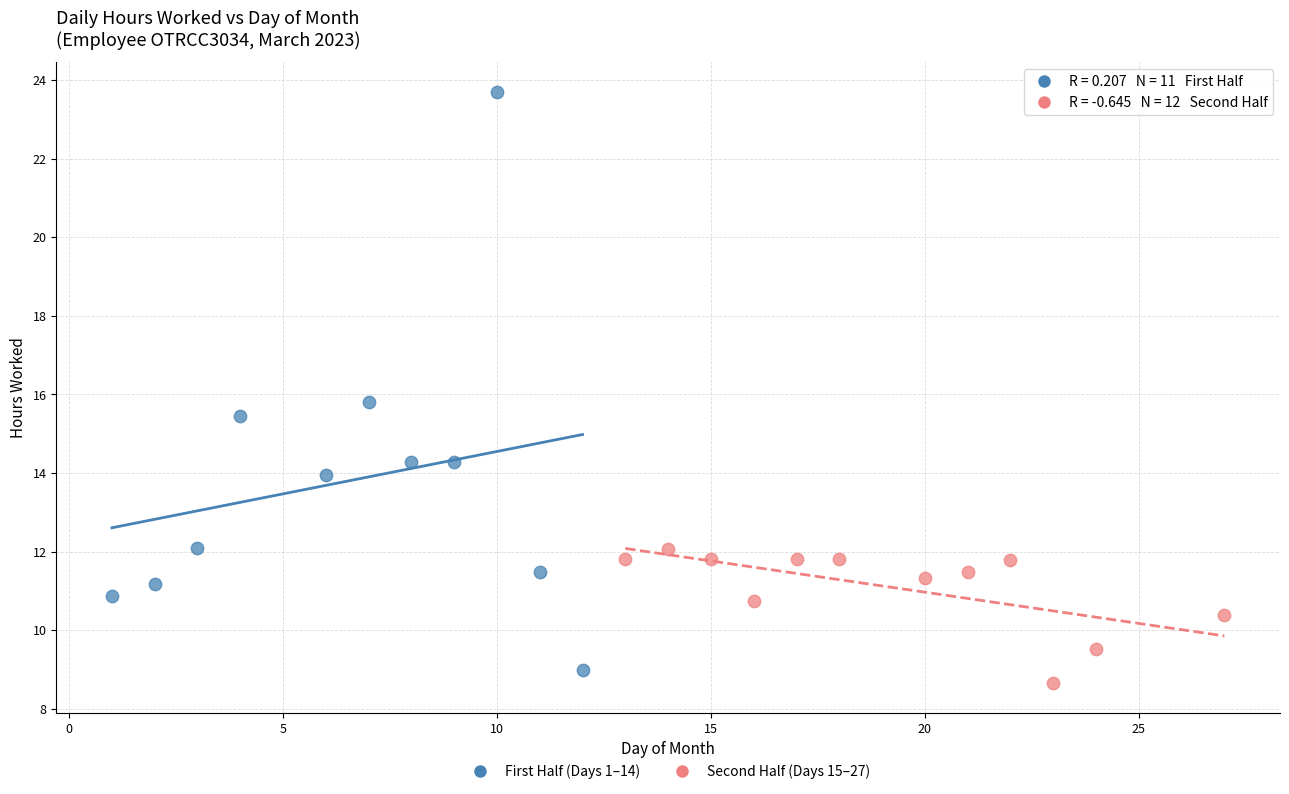

Which series has the largest Y range (max minus min)?

First Half (Days 1–14)